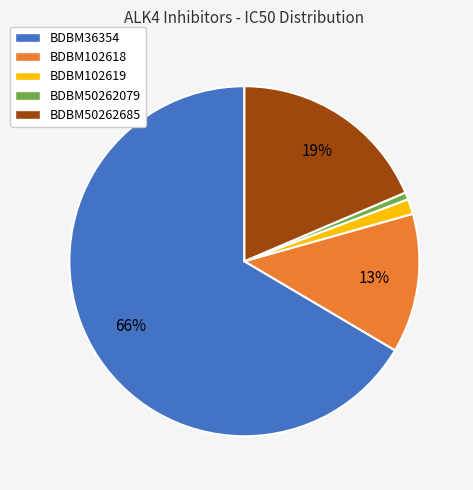

Which category has the biggest portion of the pie?

BDBM36354